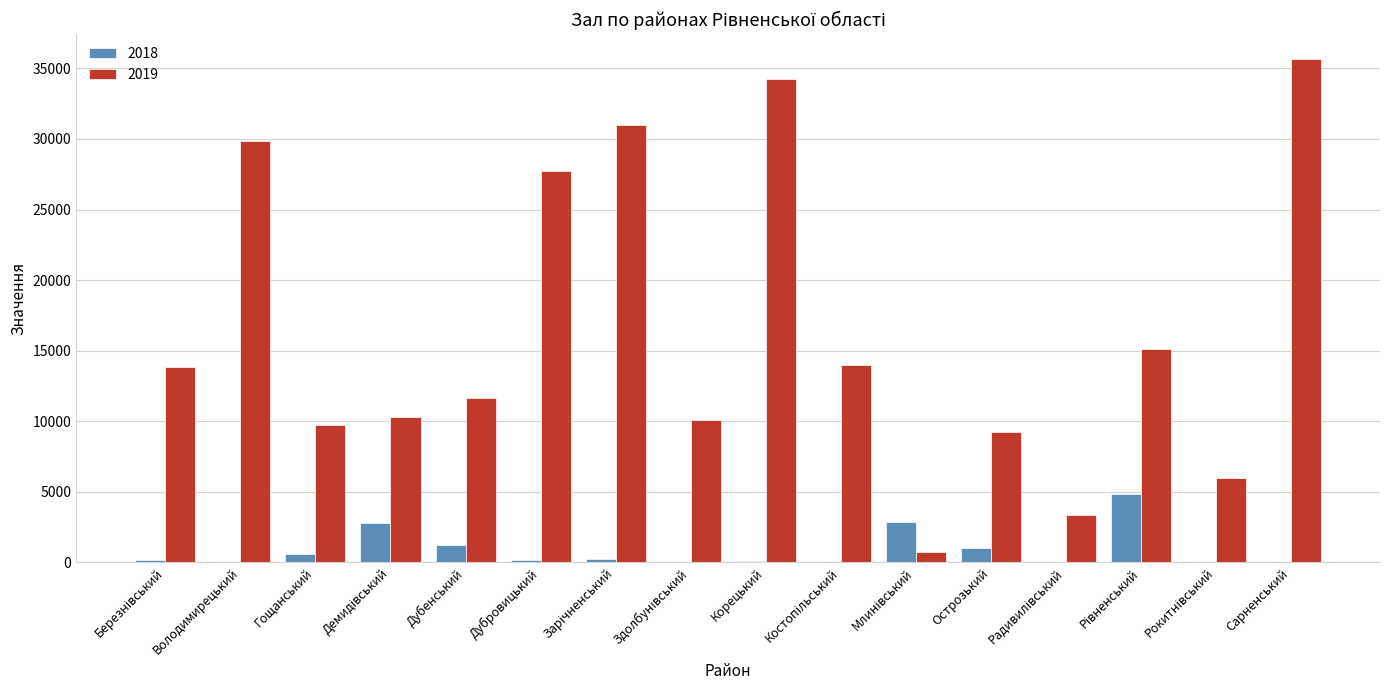

At which category does the chart reach its peak across all series?

Сарненський